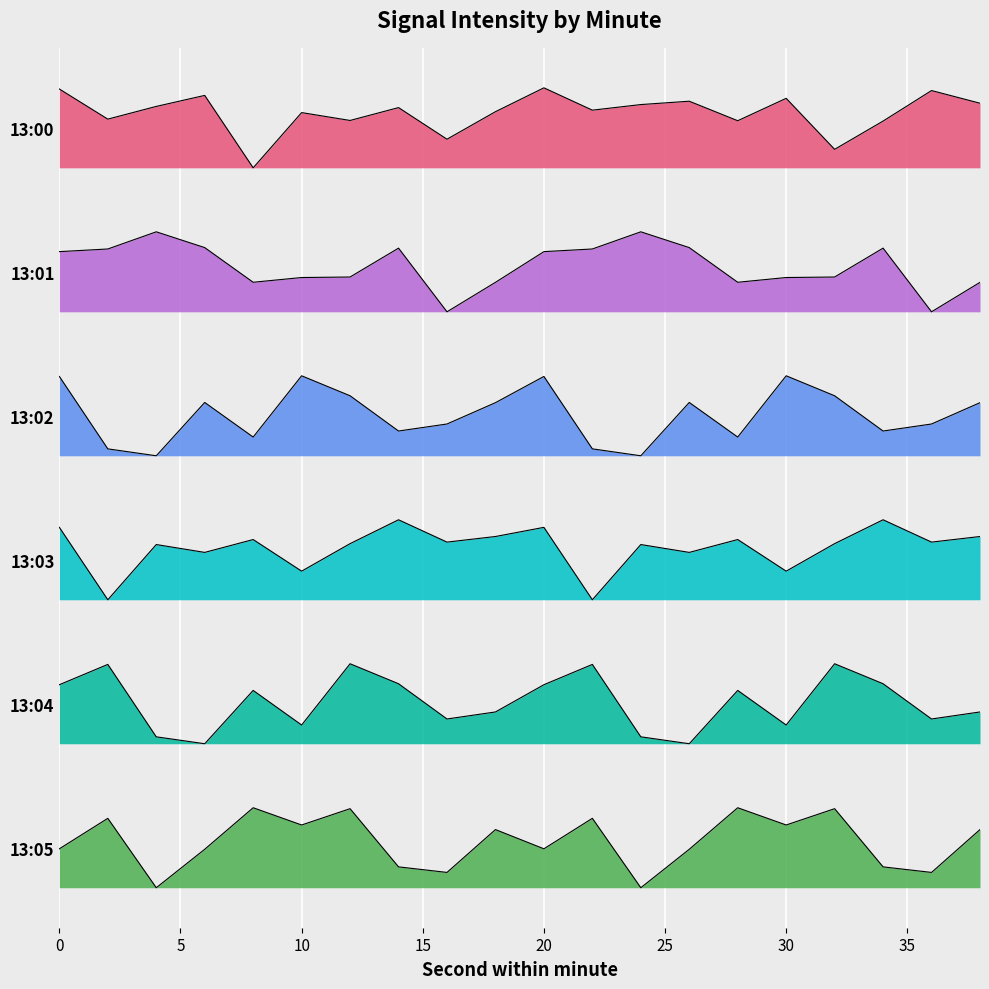

What is the total value across all series at 34?

307.0